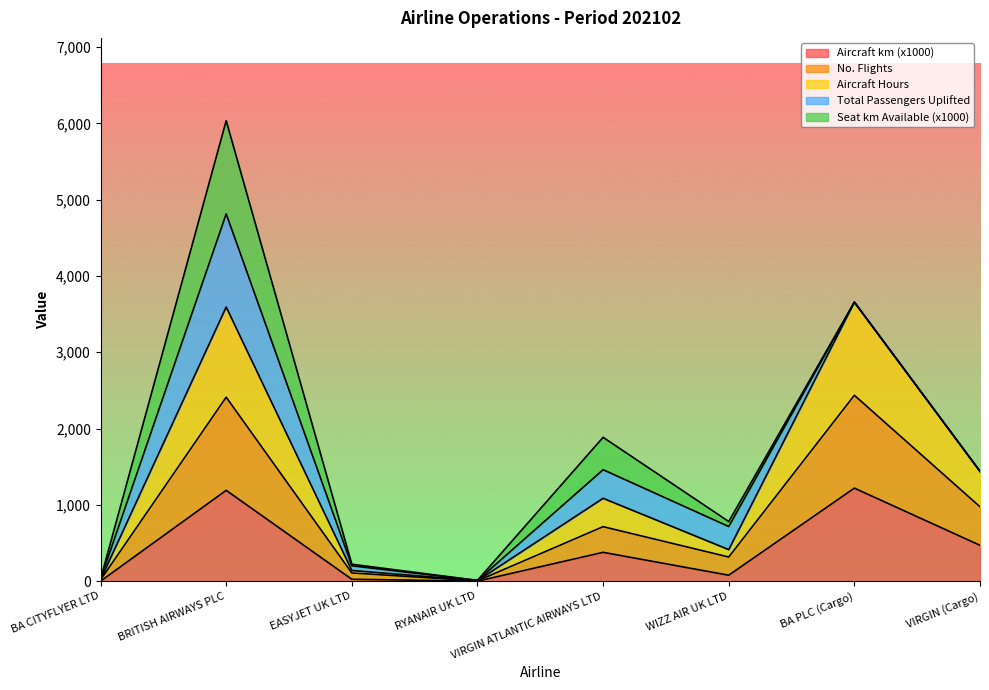

The no_flights series shows 5.7 at BA CITYFLYER LTD. True or false?

False